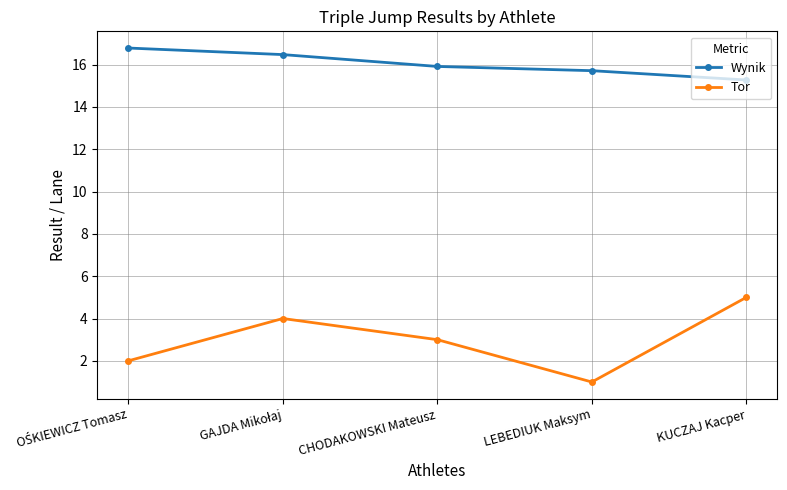

Rank the series by their maximum value, from highest to lowest.

Wynik, Tor